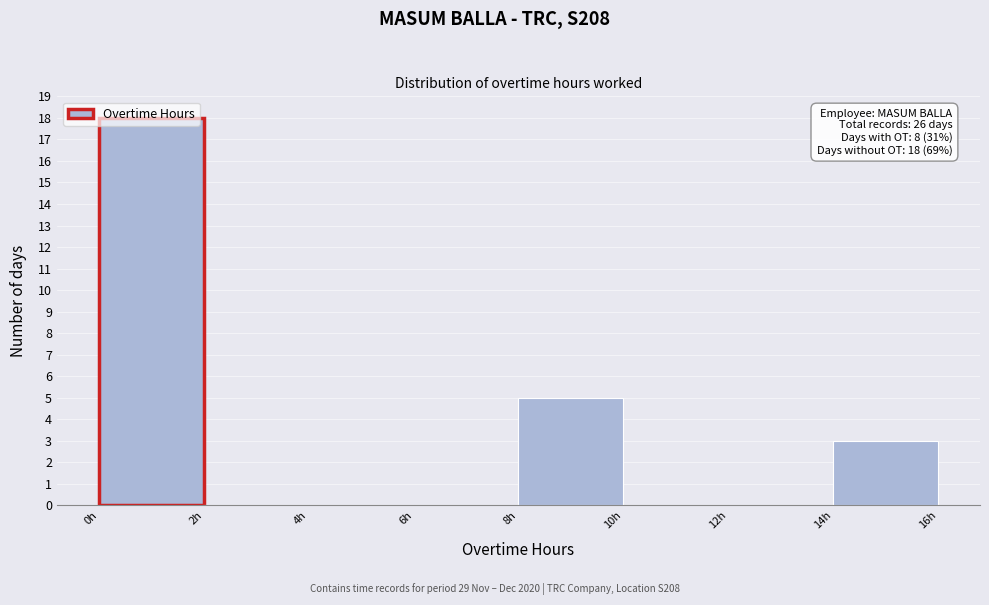

Over which range of the x-axis is the bar tallest?

0 to 2